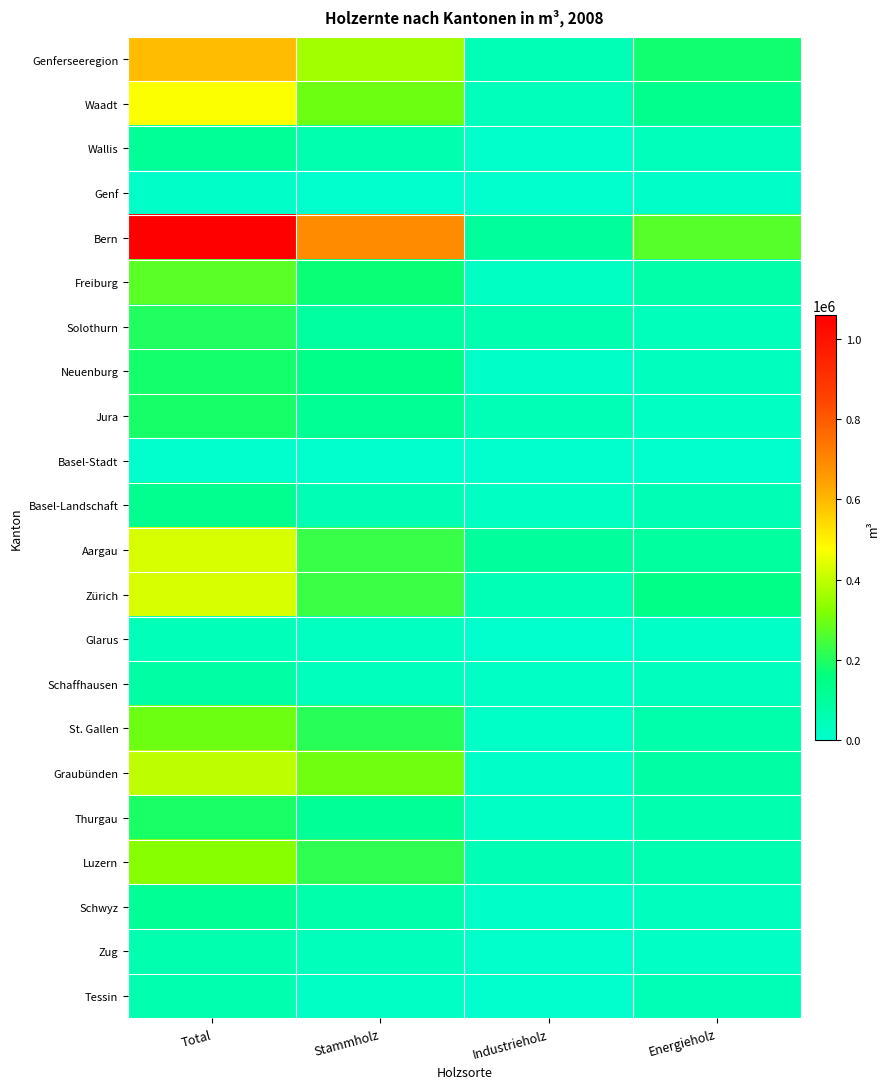

At how many categories does at least one series exceed 28858?

4